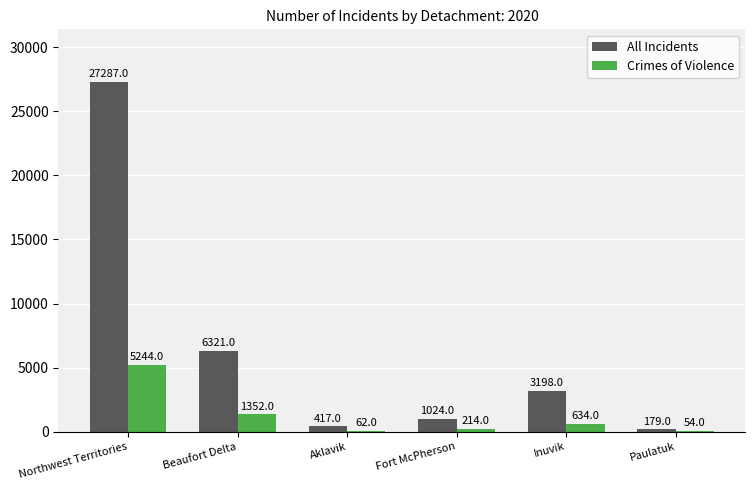

Which series has the largest total across all categories?

All Incidents